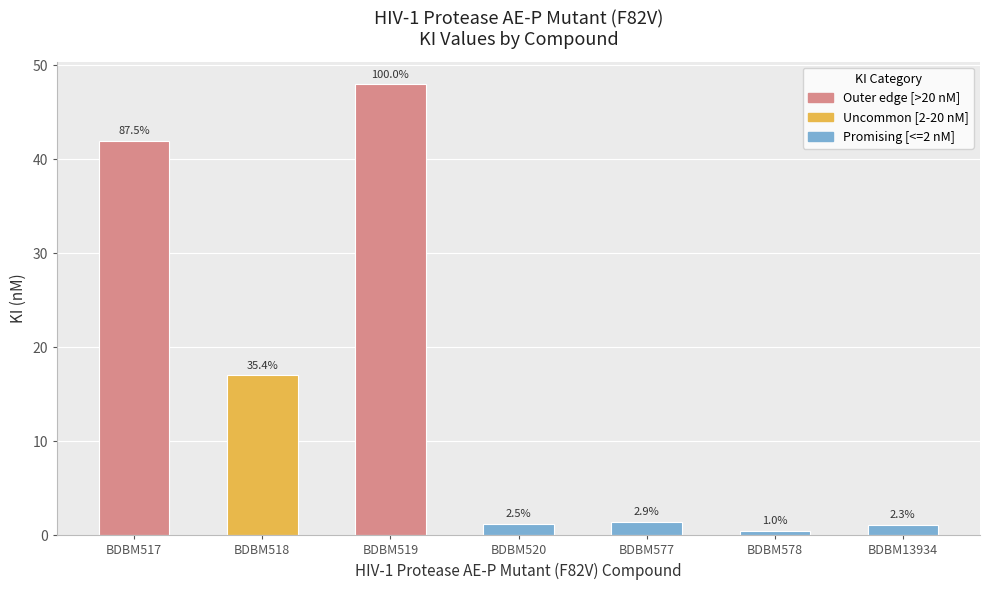

The value at BDBM578 is 0.9. True or false?

False